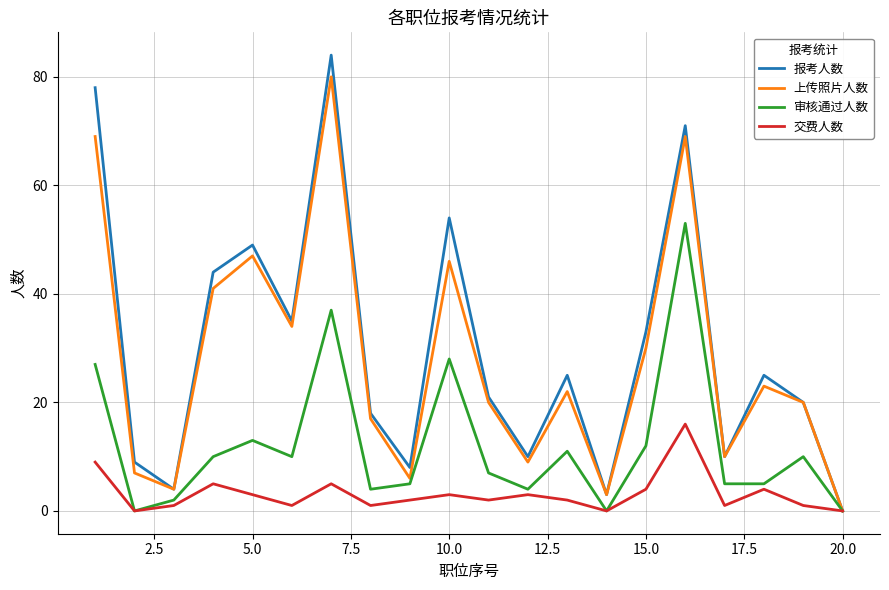

Which series has the largest range (max minus min)?

报考人数